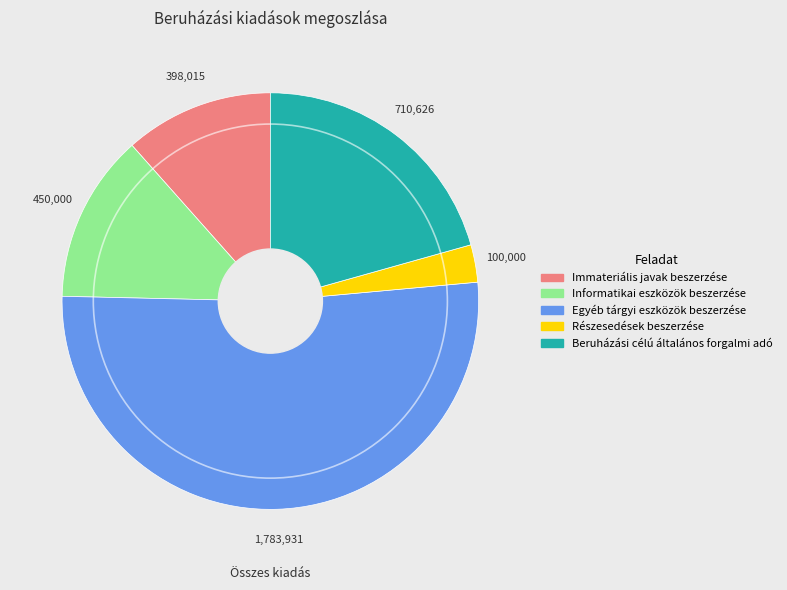

Count the number of slices in the pie.

5